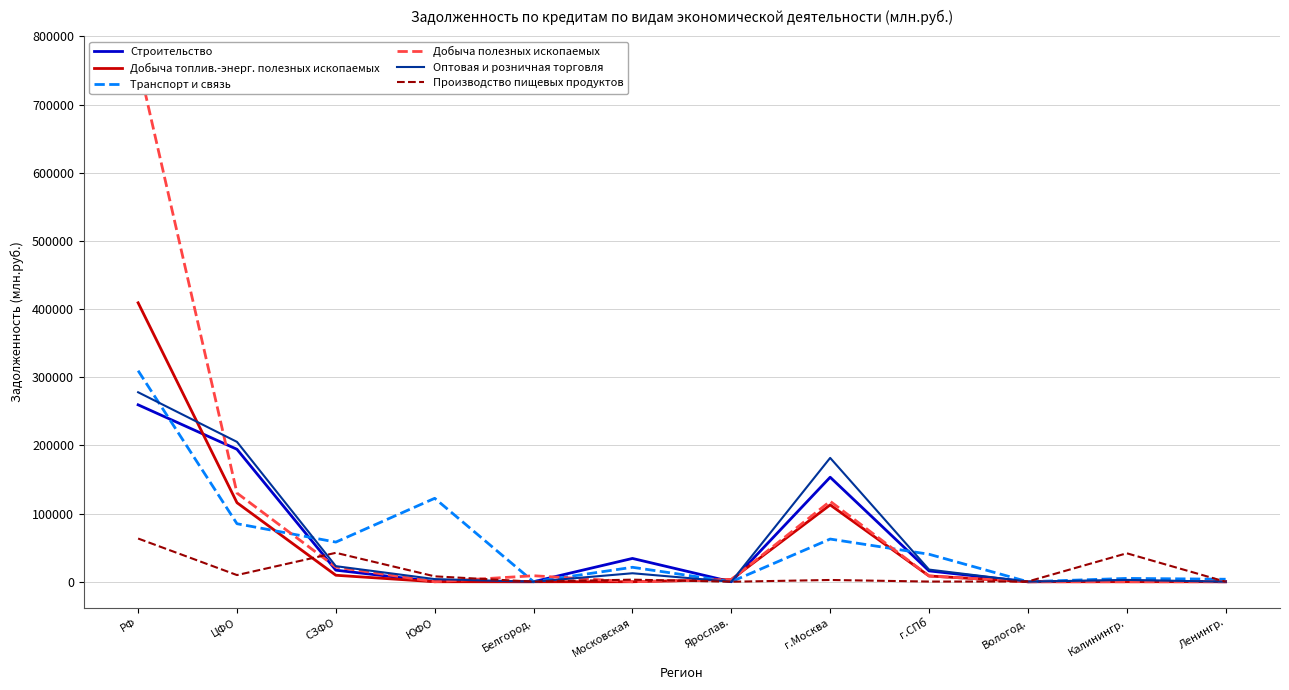

At which label does Добыча топлив.-энерг. полезных ископаемых reach its peak?

РФ